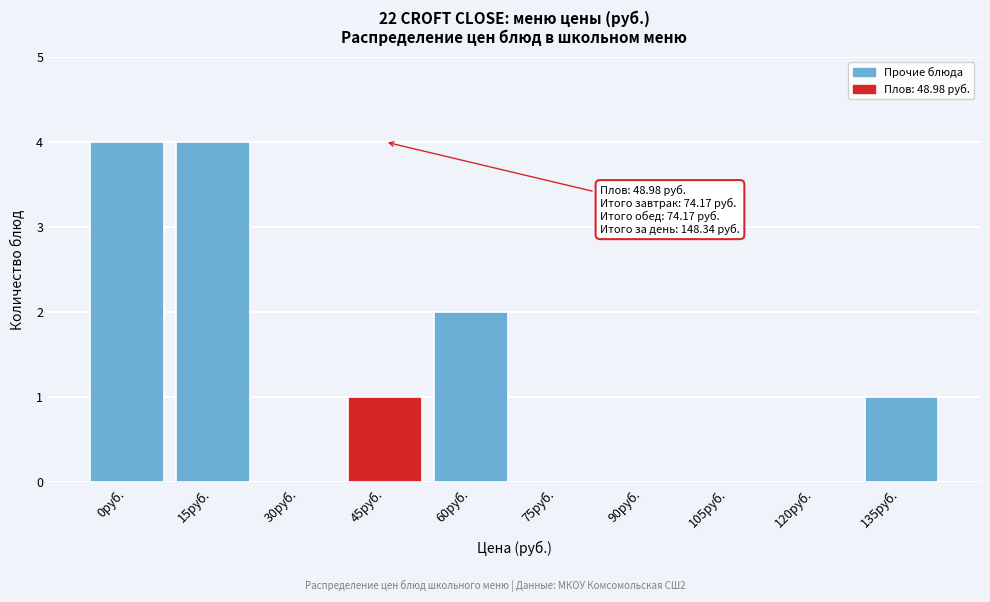

Reading left to right, what are all the values shown in this chart?

0руб.=4	15руб.=4	30руб.=0	45руб.=1	60руб.=2	75руб.=0	90руб.=0	105руб.=0	120руб.=0	135руб.=1